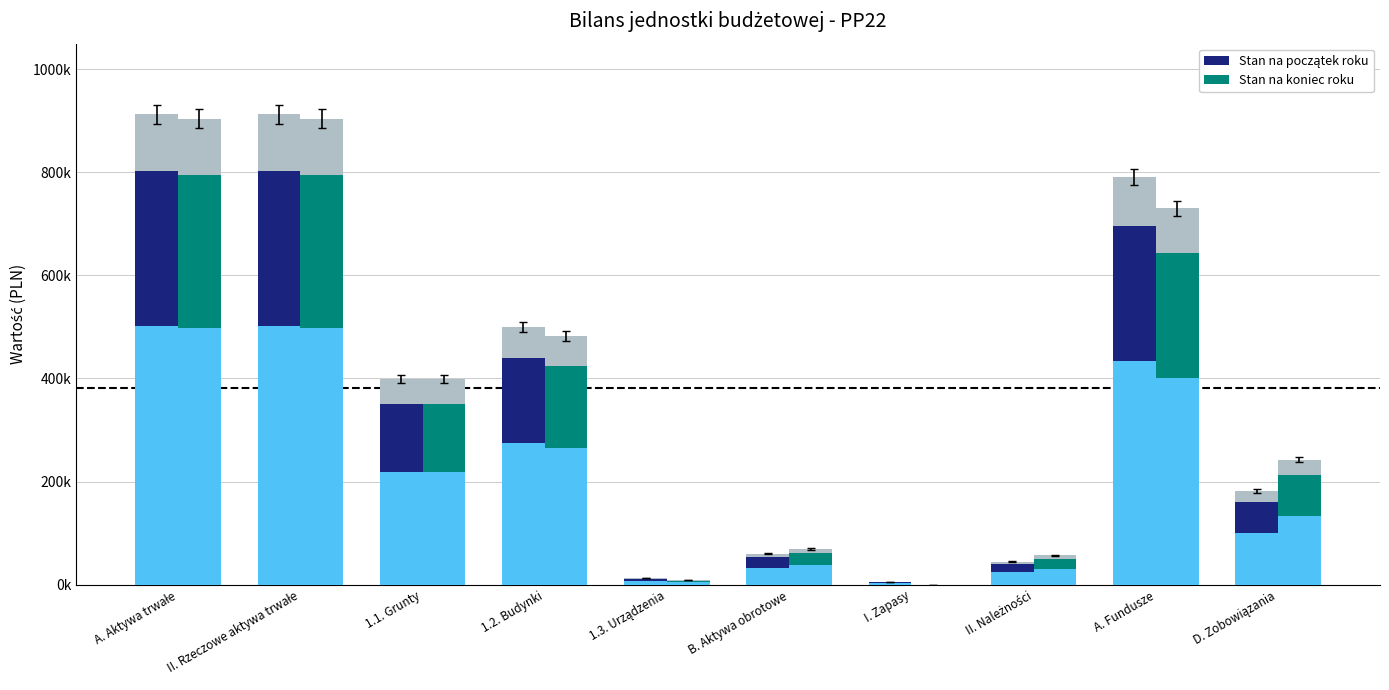

Reading left to right, extract all data points from this chart.

Stan na początek roku: 912342.4	912342.4	398720.0	499983.4	13639.0	60214.6	6182.6	45115.6	790281.1	182275.9
Stan na koniec roku: 903823.1	903823.1	398720.0	482164.1	8865.0	69100.6	183.8	57255.8	730072.7	242851.0